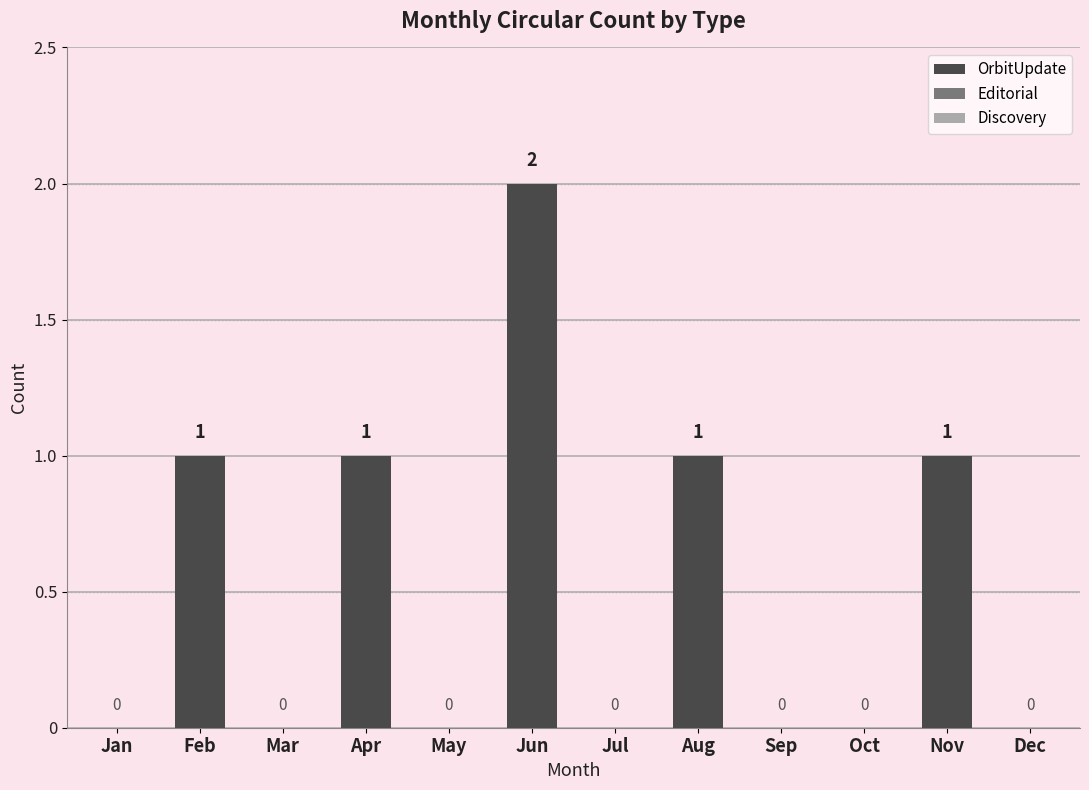

Which label corresponds to the largest value in the chart?

Jun